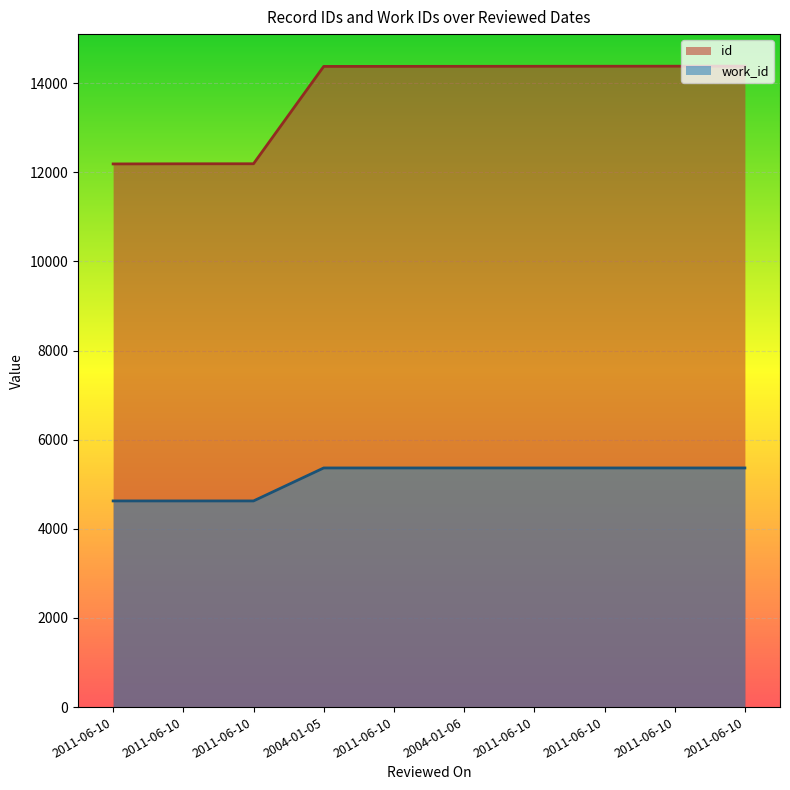

What are all the series names shown in the legend?

id, work_id